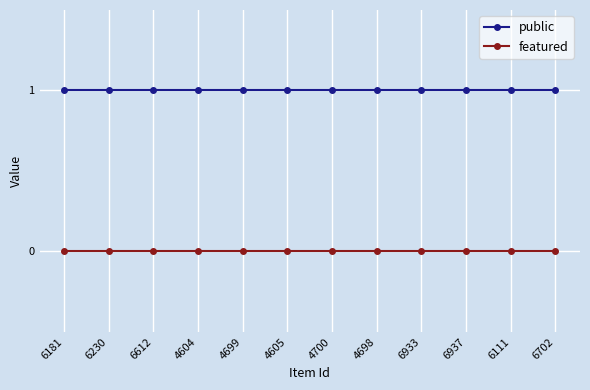

Rank the series by their average value, from highest to lowest.

public, featured